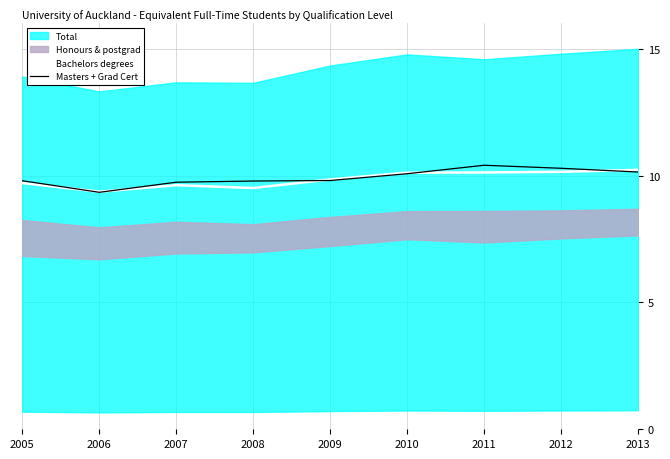

How many data points does each series have?

9